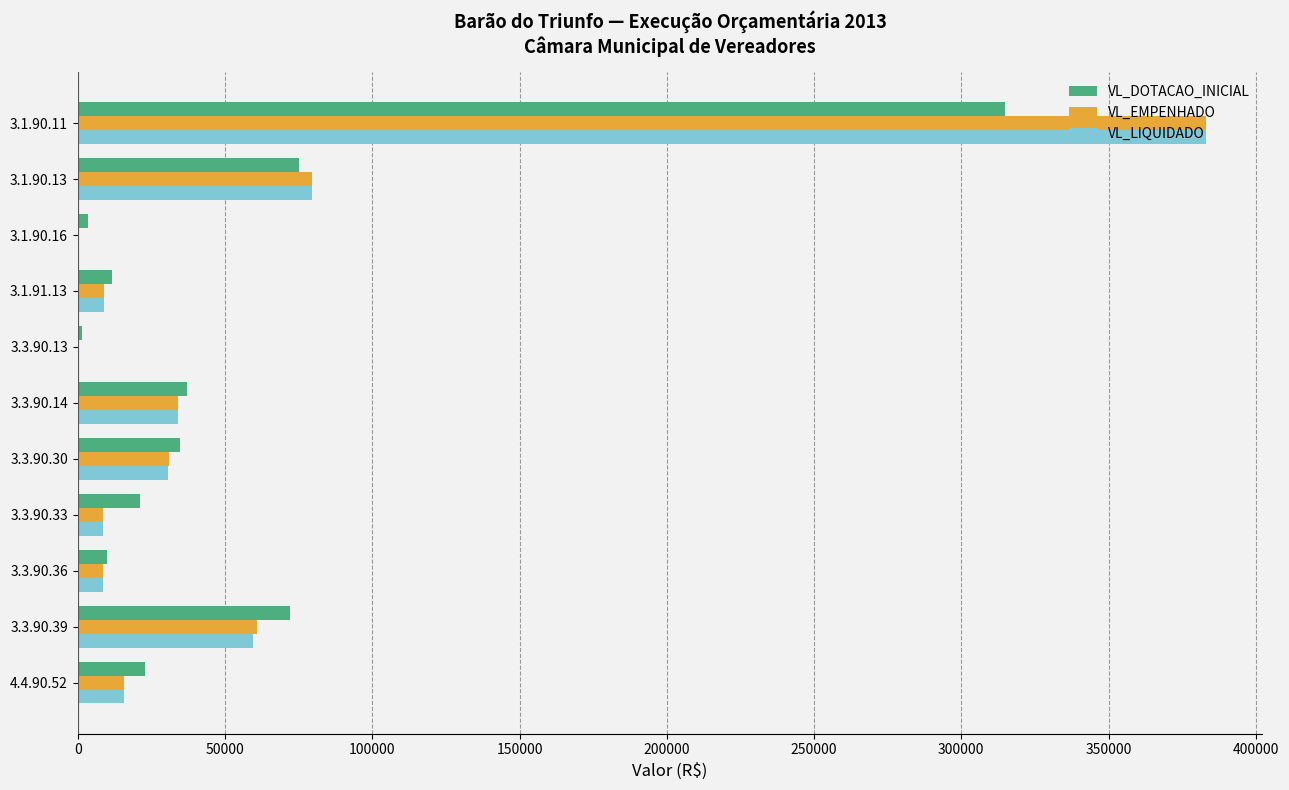

Which series changed the most between 3.1.90.16 and 4.4.90.52?

VL_DOTACAO_INICIAL